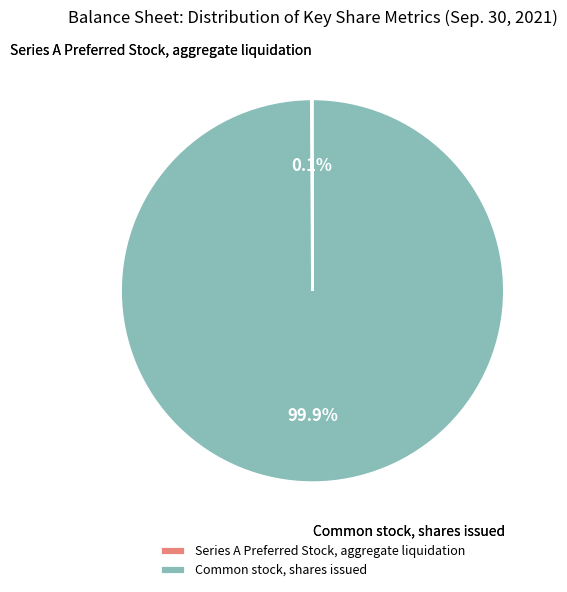

Is there a majority slice in this chart?

Yes